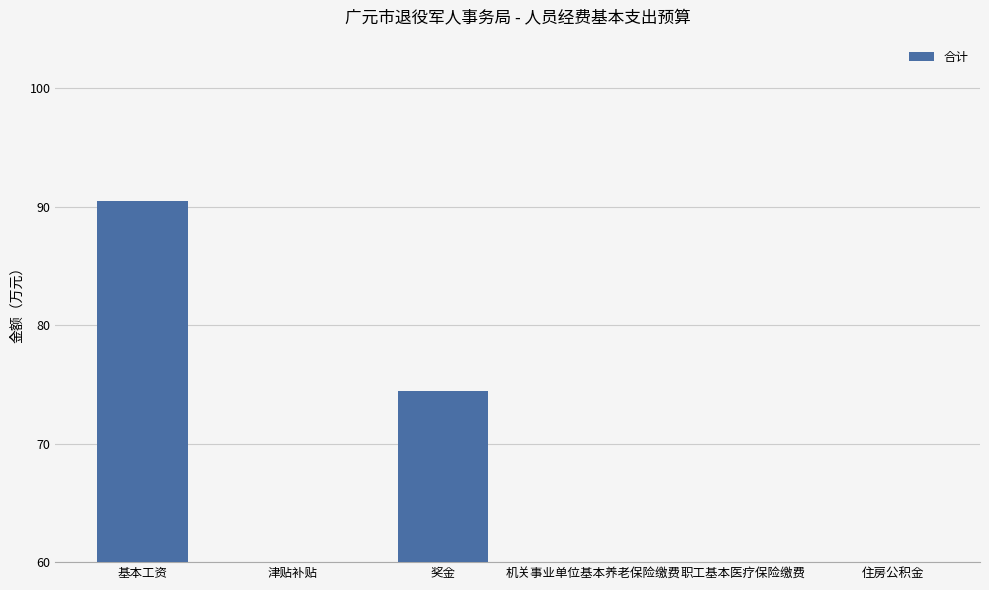

Rank the categories by value from lowest to highest.

职工基本医疗保险缴费, 住房公积金, 机关事业单位基本养老保险缴费, 津贴补贴, 奖金, 基本工资